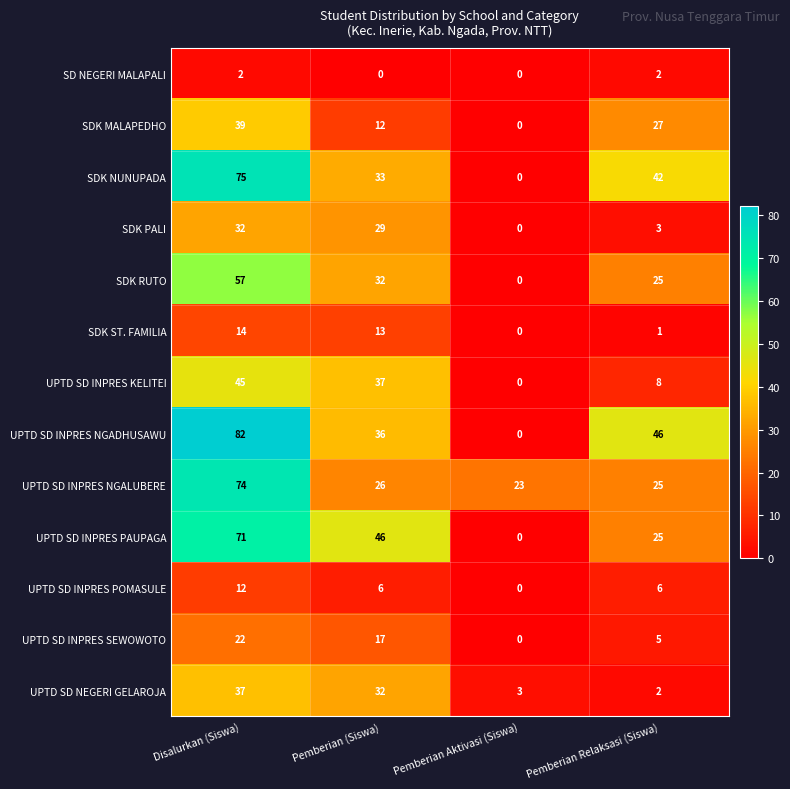

Is the value of SD NEGERI MALAPALI at Pemberian Relaksasi (Siswa) greater than the value of UPTD SD NEGERI GELAROJA at Pemberian (Siswa)?

No